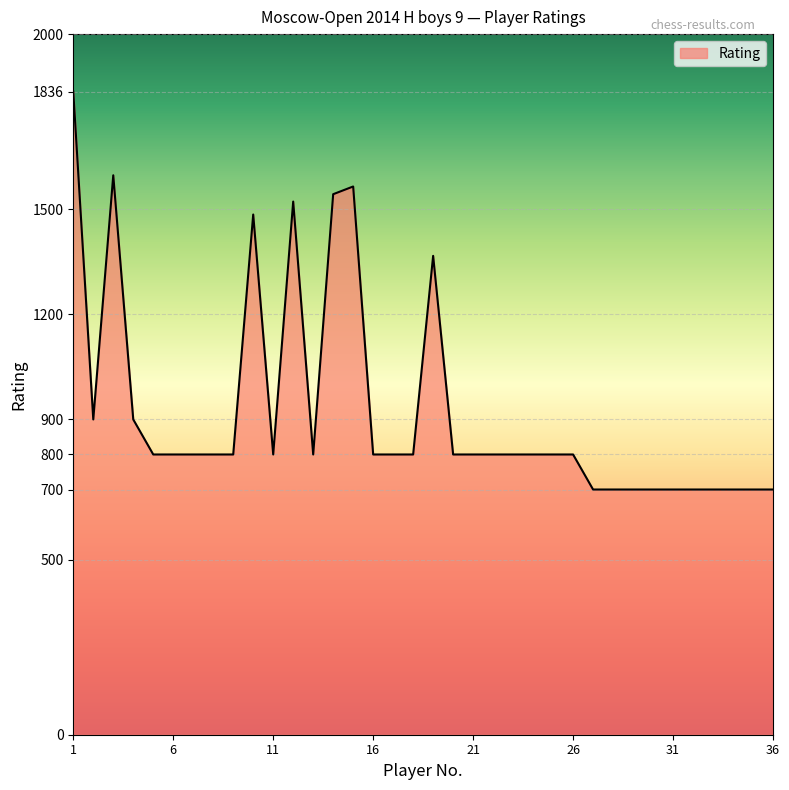

What is the difference between the maximum and minimum values?

1136